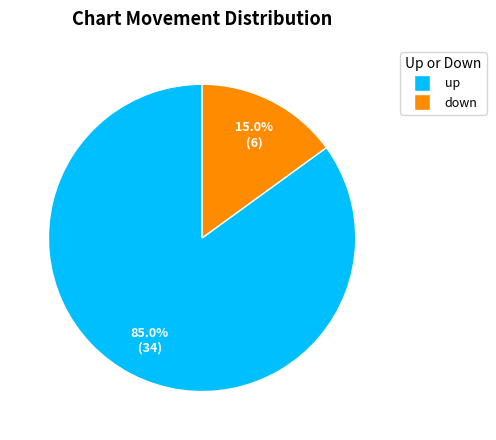

Count the number of slices in the pie.

2